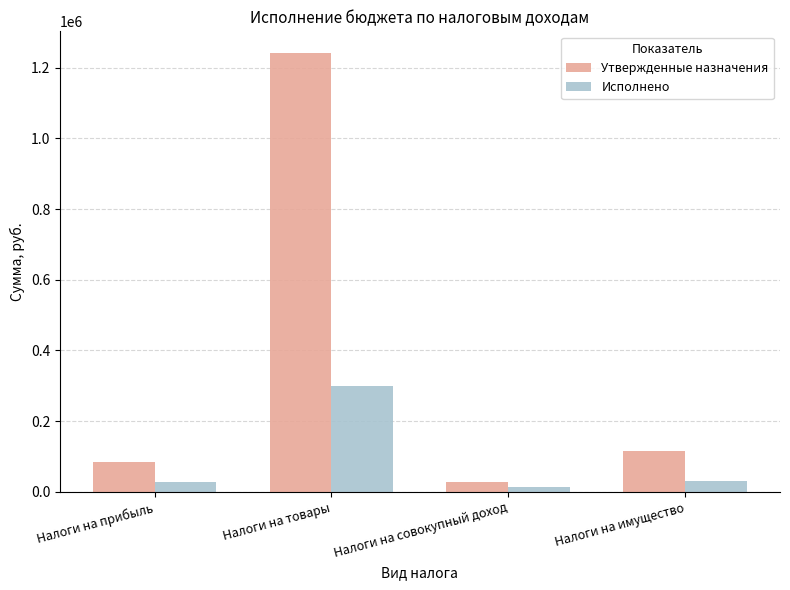

Which category has the lowest value across all series?

Налоги на совокупный доход